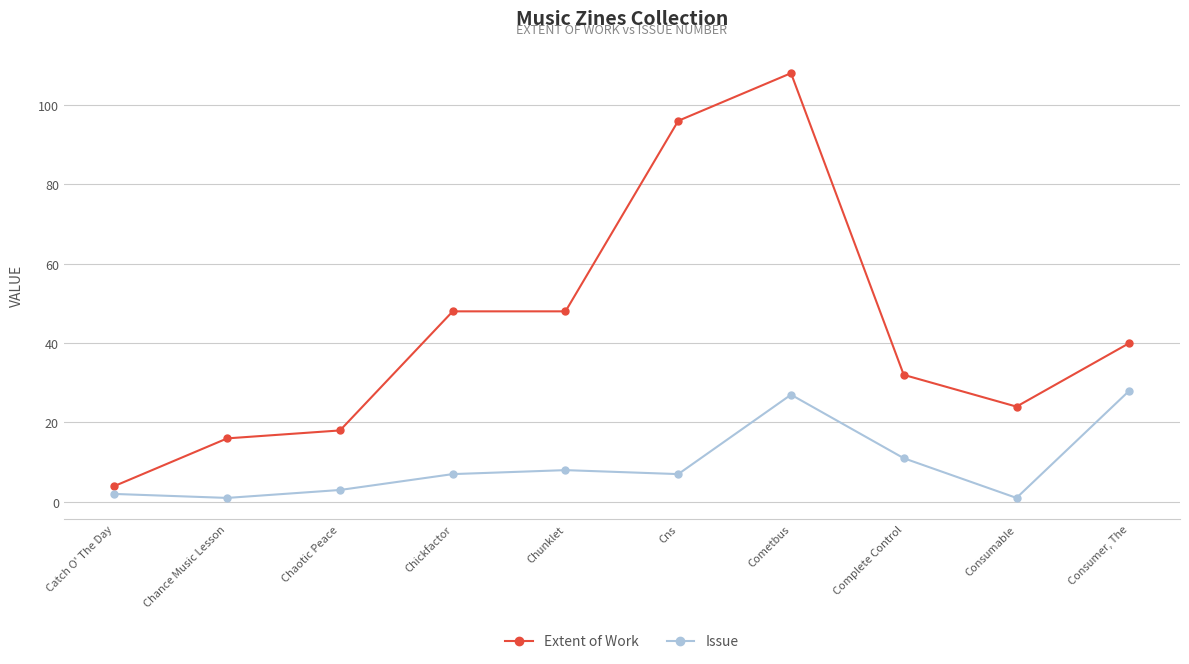

Which category has the highest value in the Extent of Work series?

Cometbus